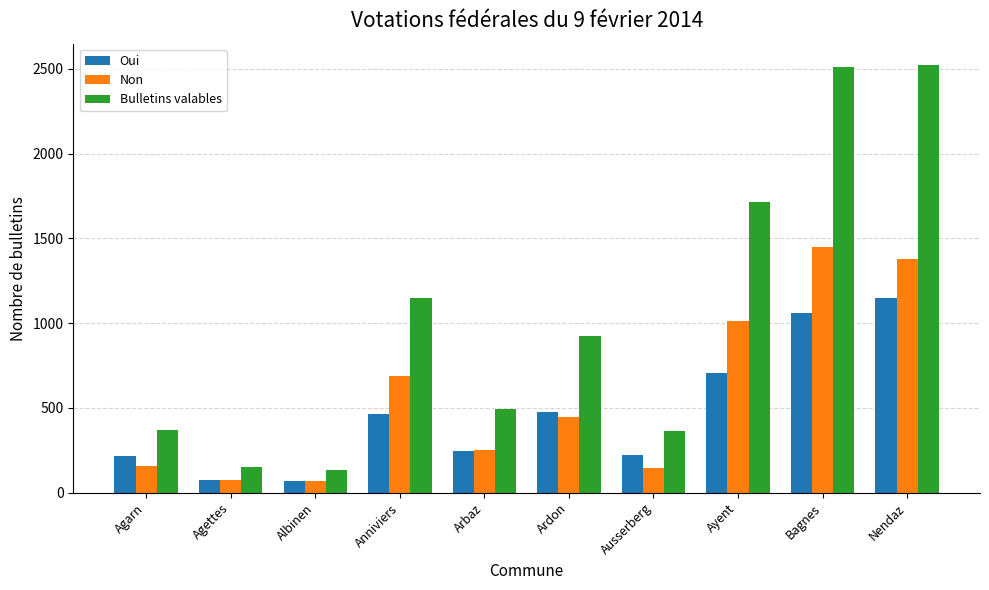

Between Albinen and Bagnes, which series saw the biggest shift?

Bulletins valables